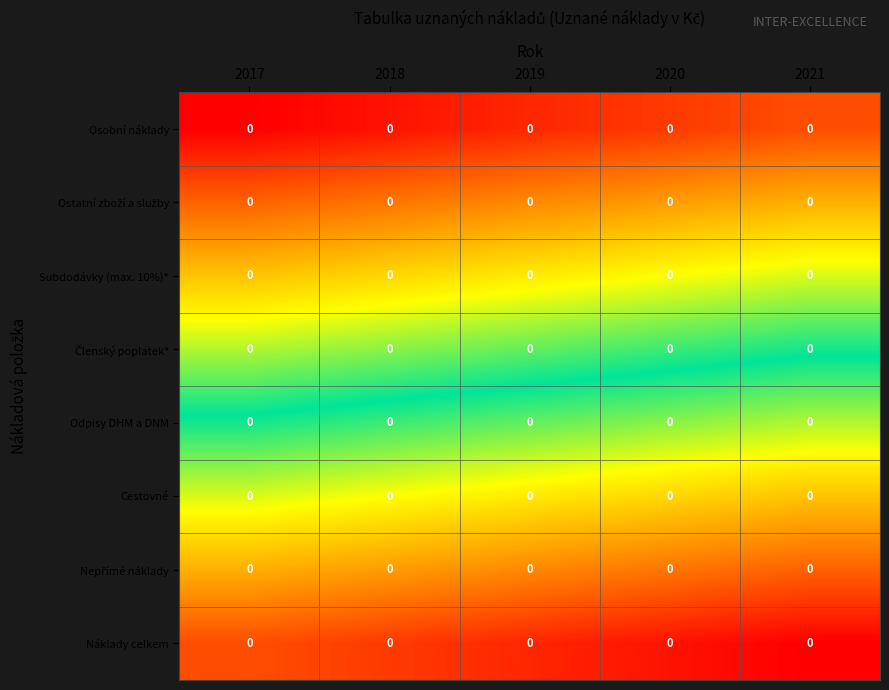

How many data points does each series have?

5